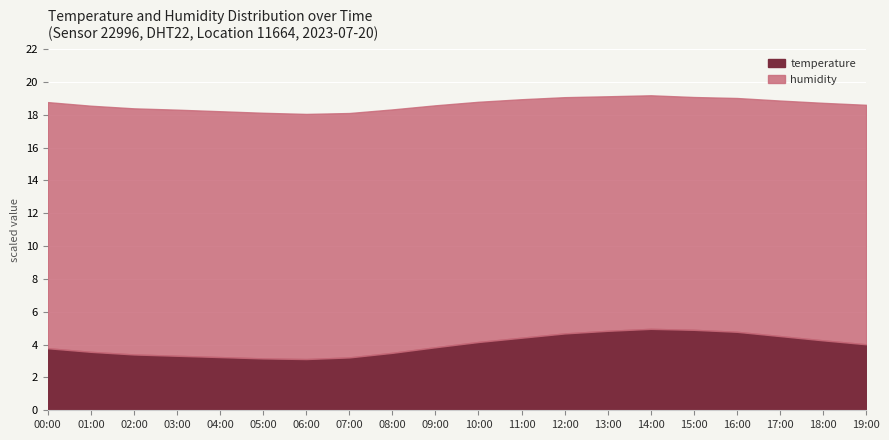

Is it true that temperature equals 3.8 at 00:00?

True